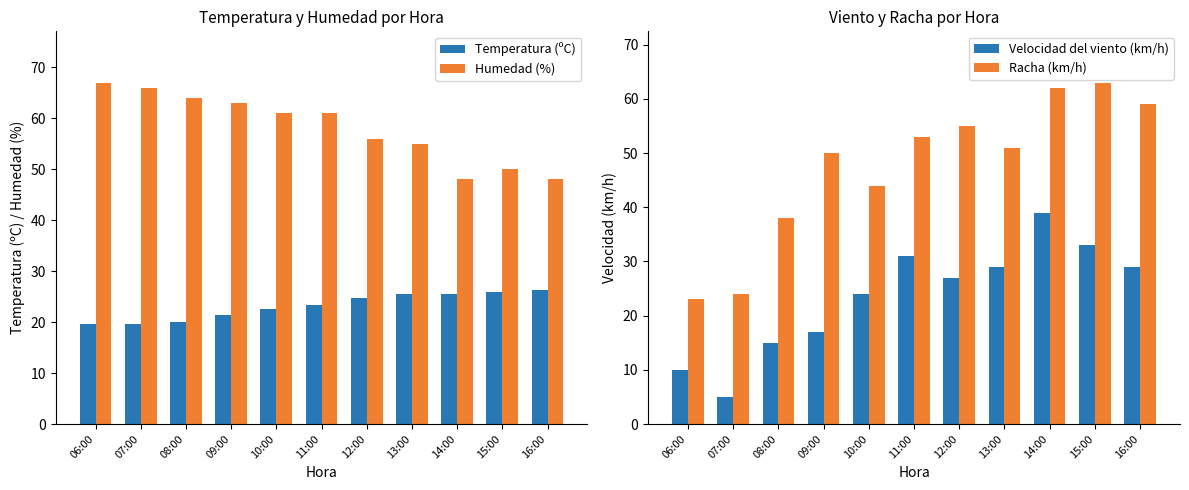

Which category has the lowest value across all series?

07:00